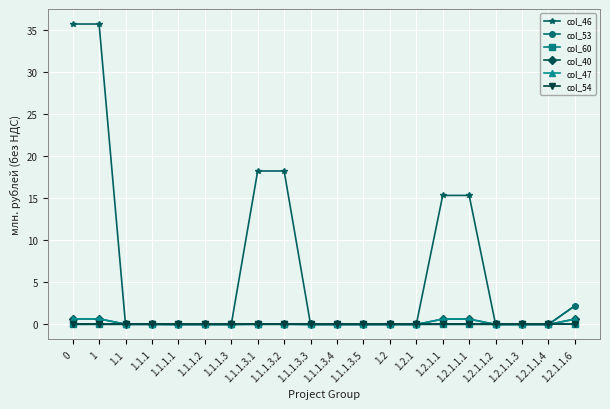

What is the difference between the highest and lowest values at 1.1.1.3.1?

18.2